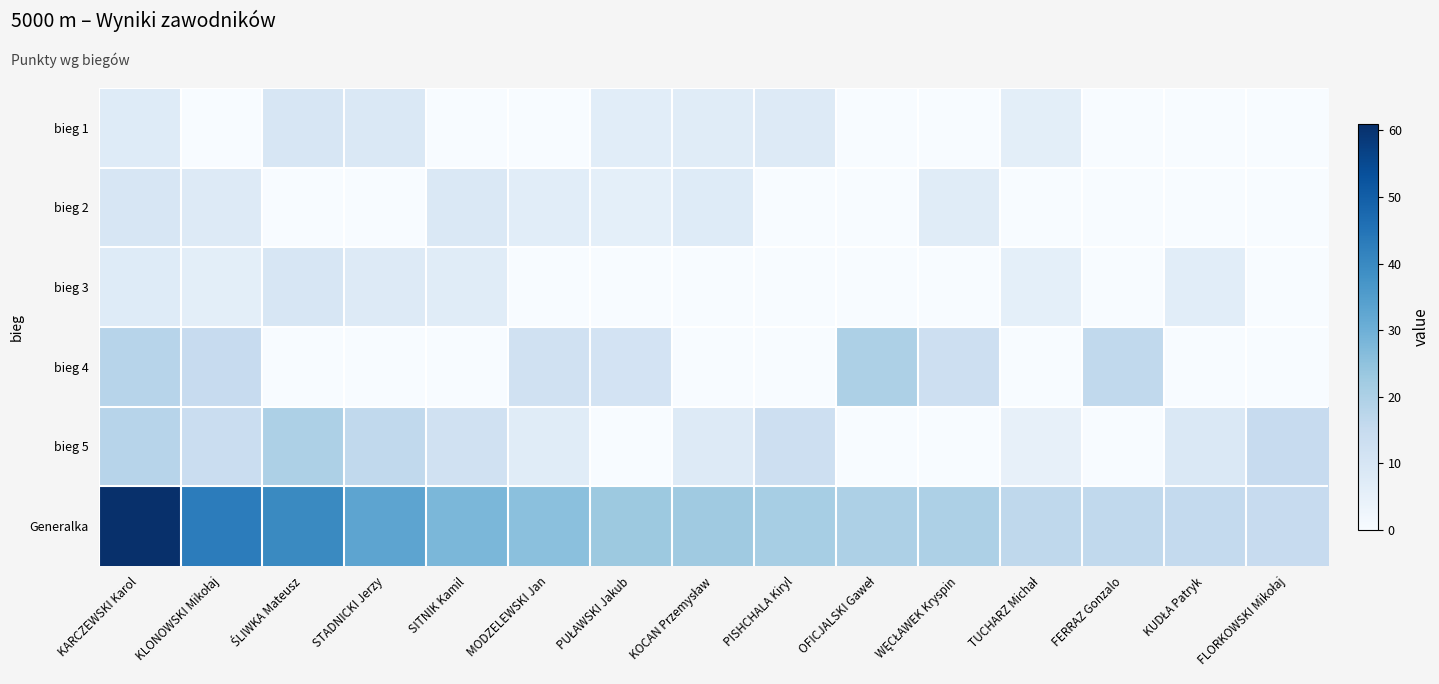

How many series are shown in this chart?

6